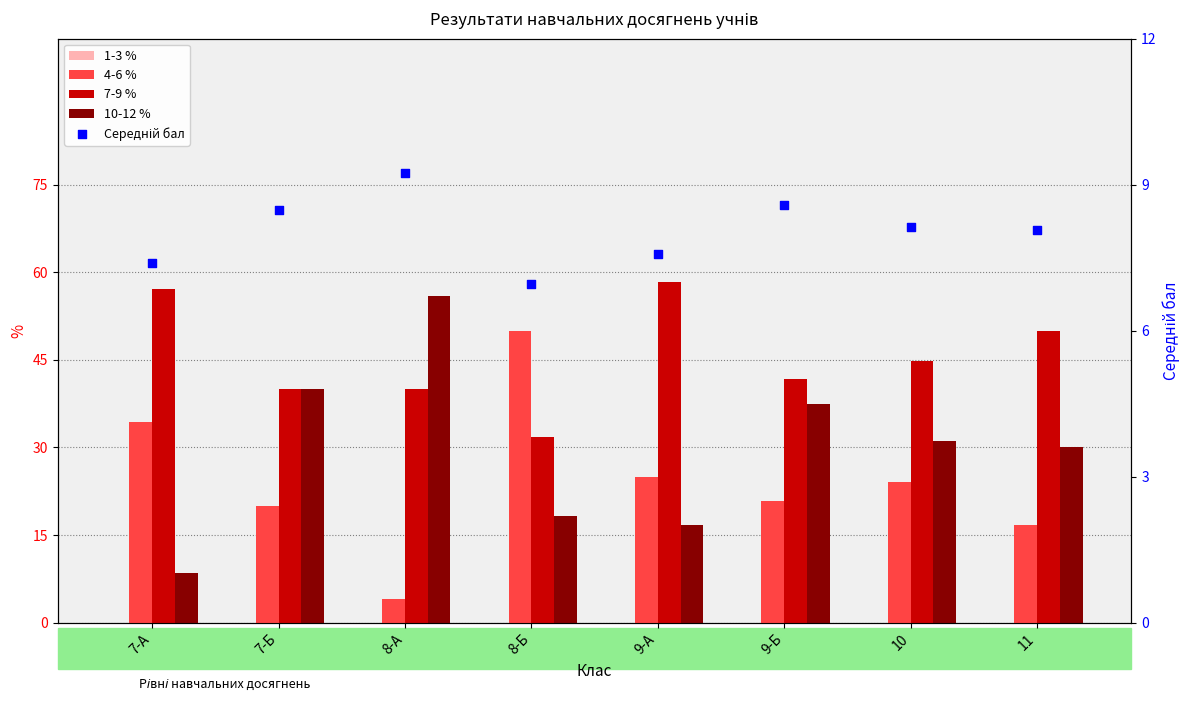

What is the total value across all series at 8-А?

109.2